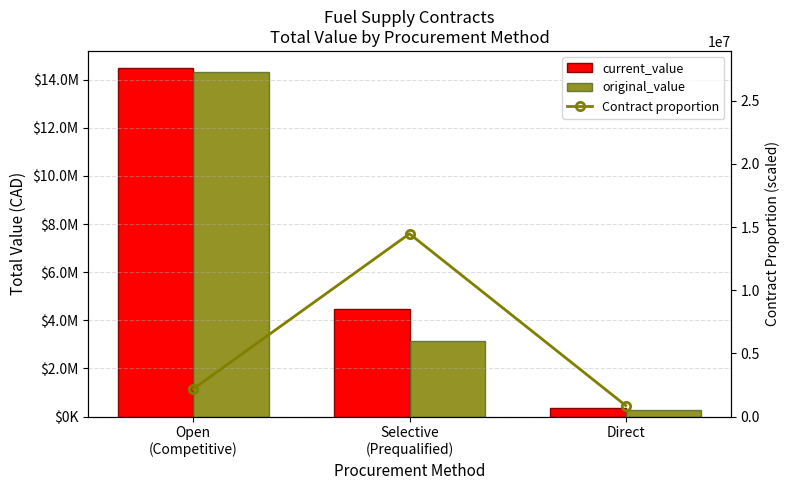

Rank the series by their maximum value, from highest to lowest.

current_value, Contract proportion, original_value